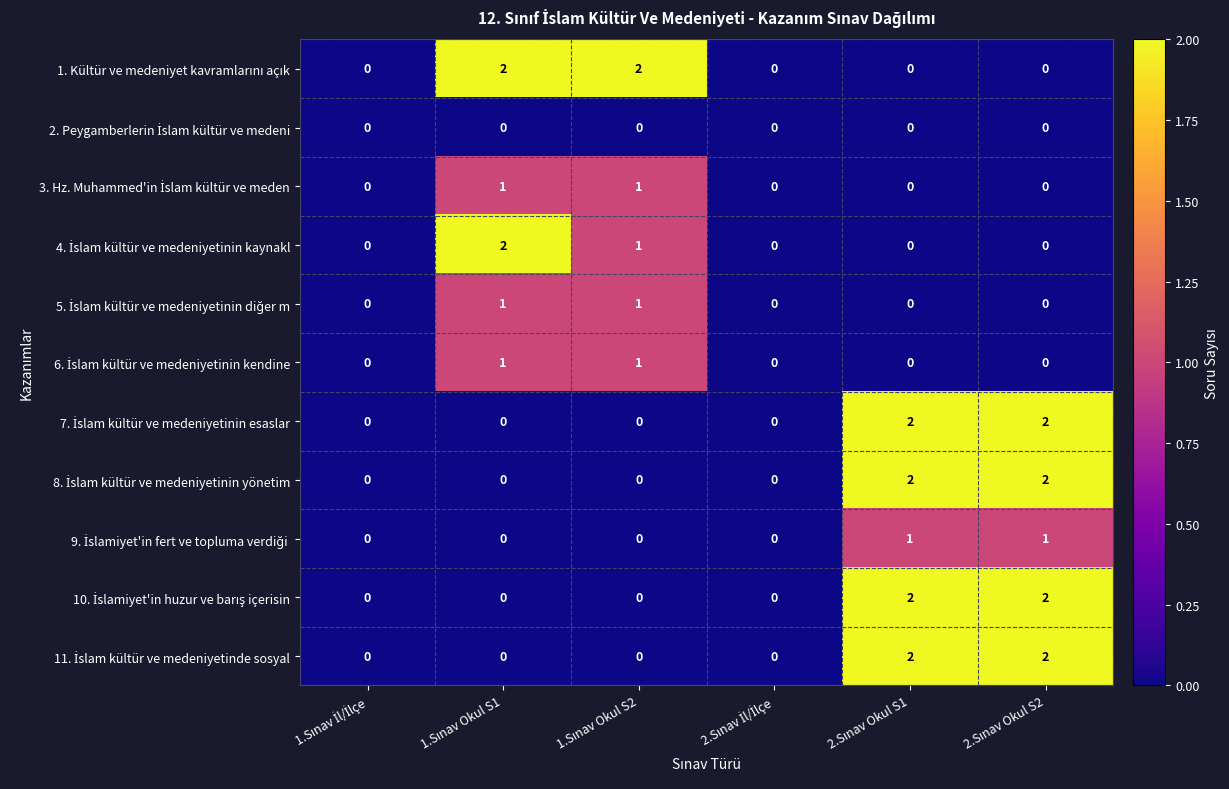

Count the number of categories in the chart.

6